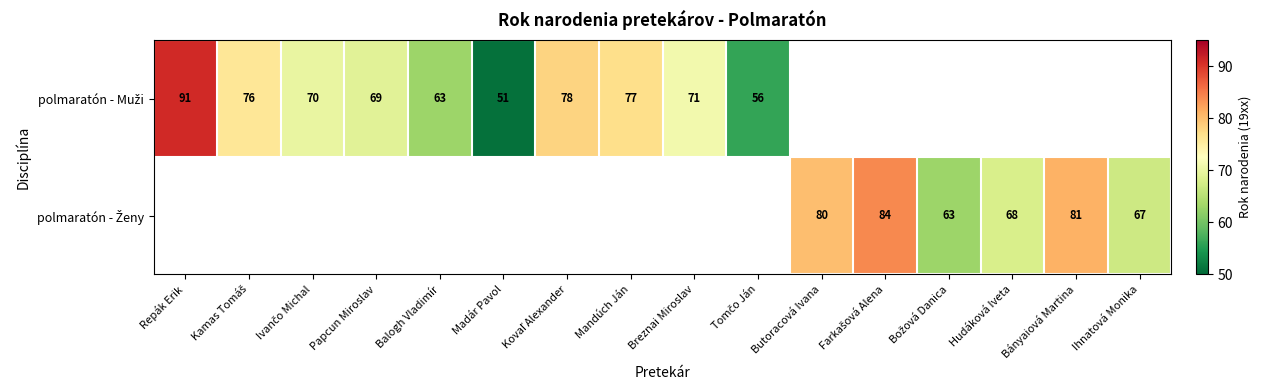

Where does the polmaratón - Muži series first go above 78?

Repák Erik